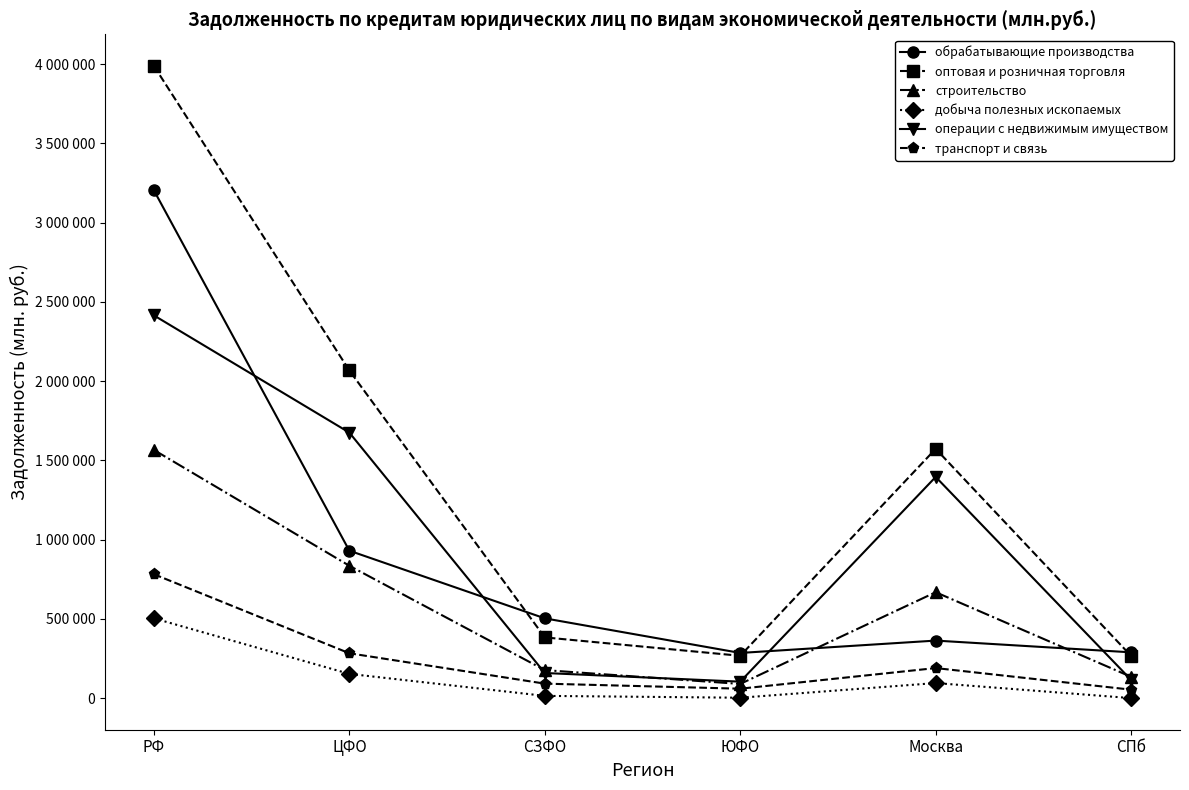

What is the total value across all series at СПб?

862203